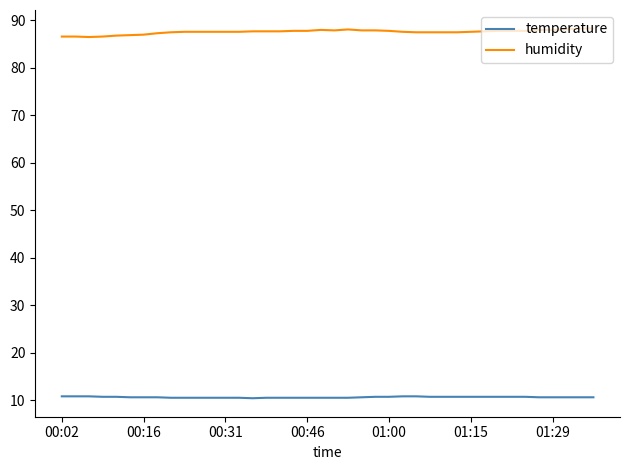

Which series has the widest spread of values?

humidity